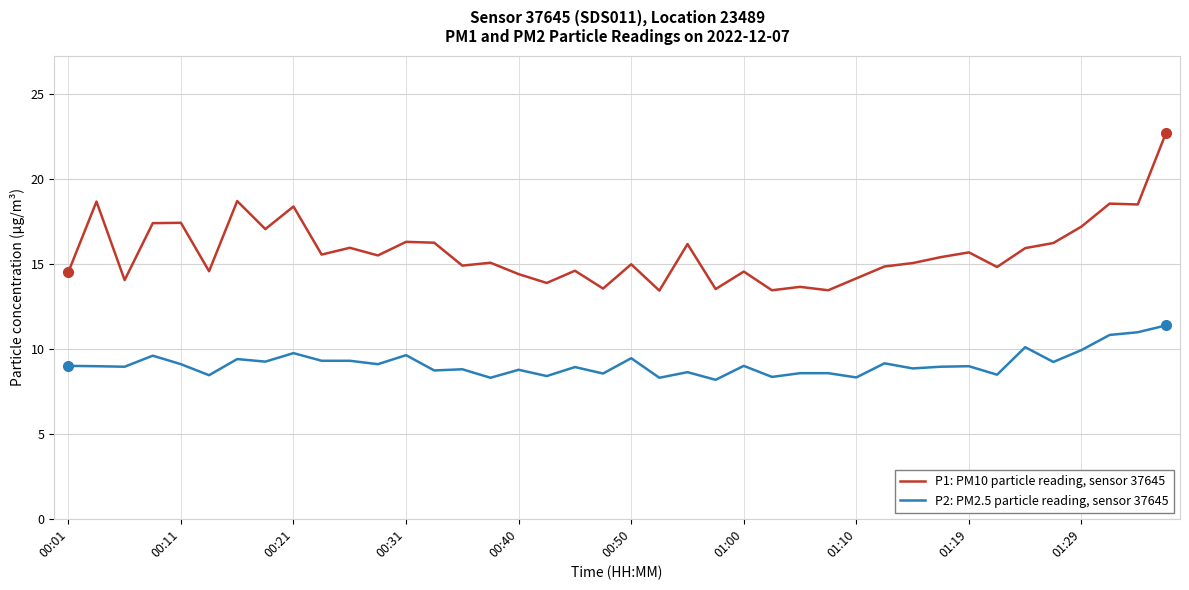

What is the difference between the second highest and minimum values in the P1: PM10 particle reading, sensor 37645 series?

5.3